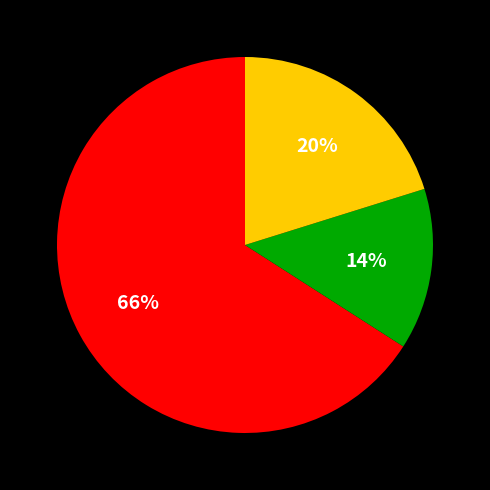

How many slices are in this pie chart?

3